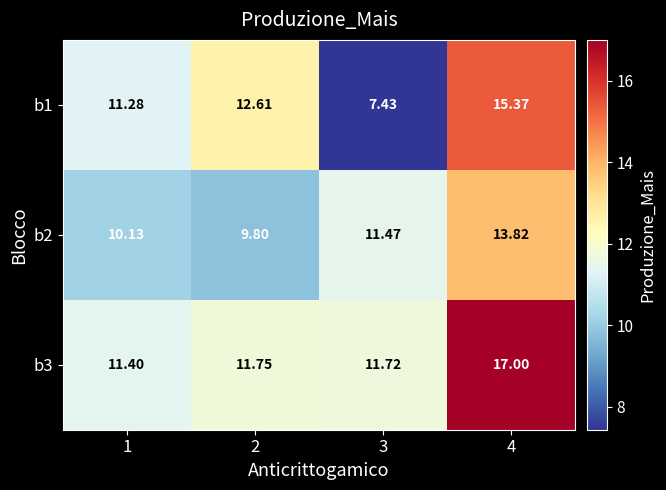

How many distinct data groups are displayed?

3